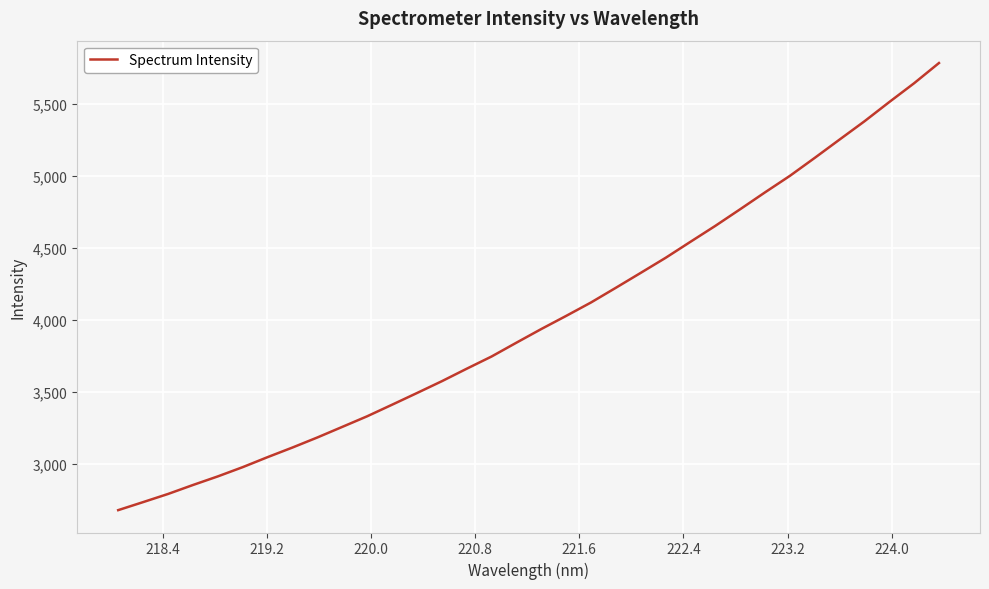

What is the minimum value shown in the chart?

2681.2